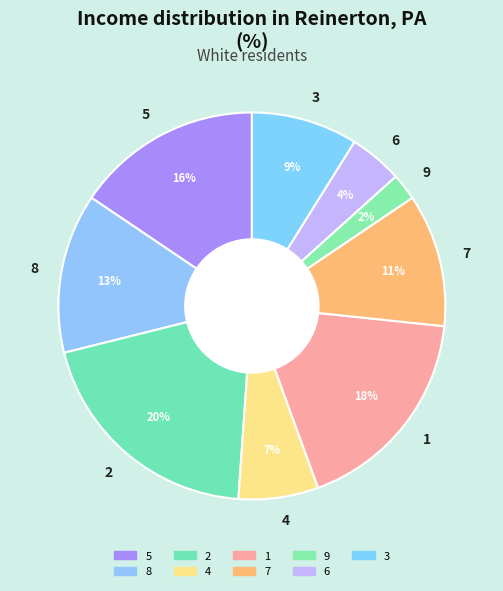

To the nearest percent, what is the average slice percentage?

11%